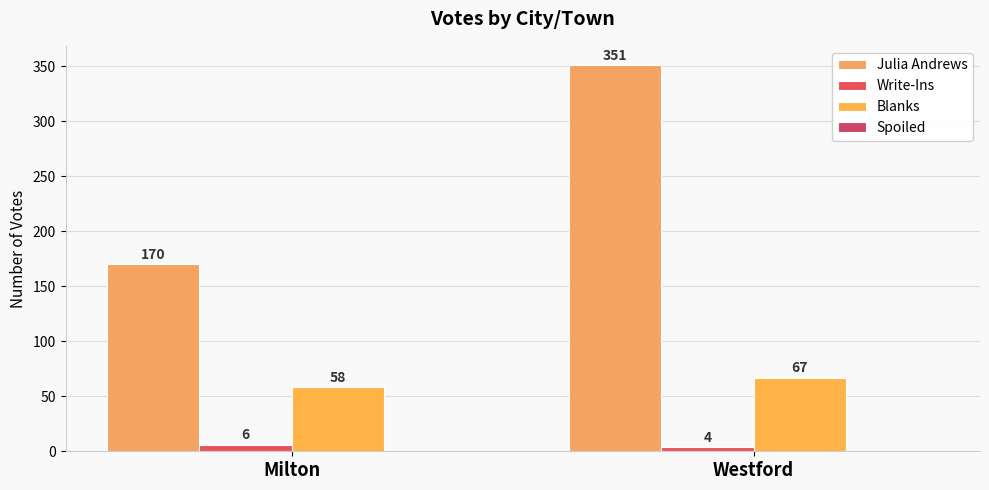

Between Milton and Westford, which is larger?

Westford